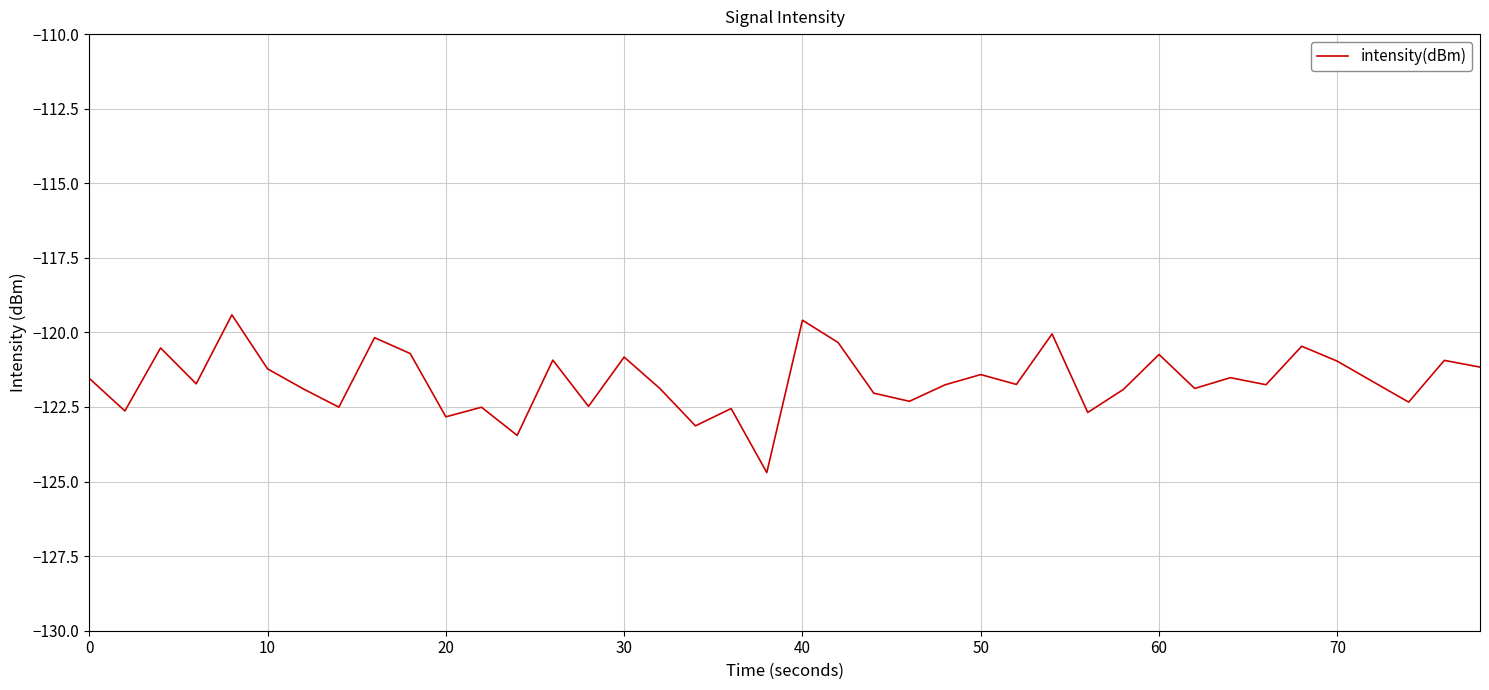

What is the average value?

-121.6